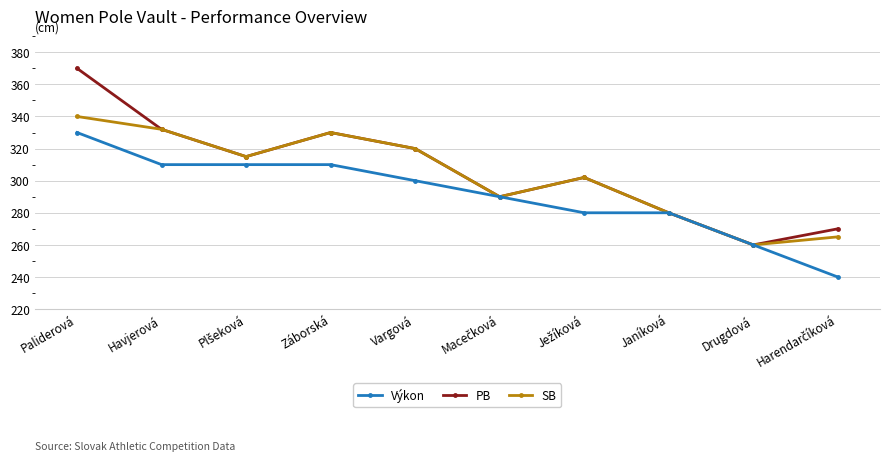

List the series in order of their peak value, lowest first.

Výkon, SB, PB